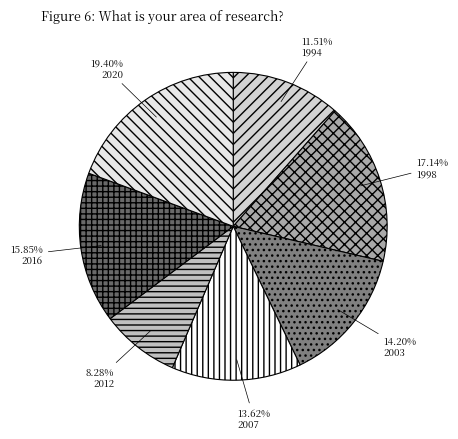

How much of the chart is everything except 2003?

85.8%